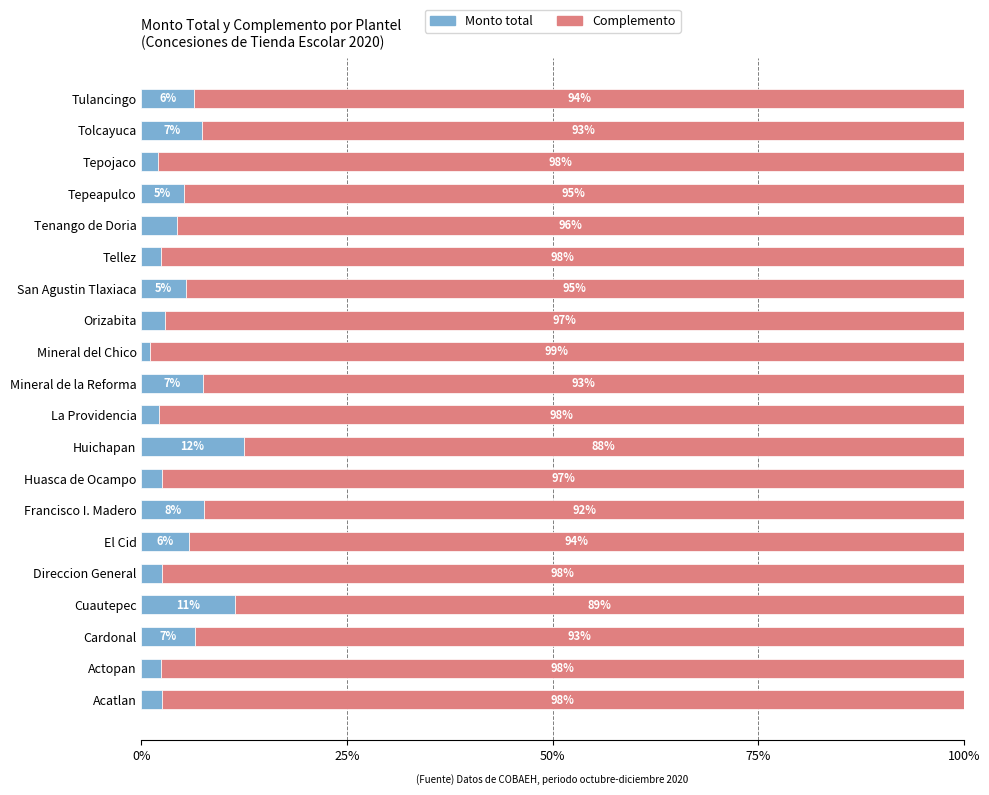

At which label does Monto total reach its peak?

Huichapan